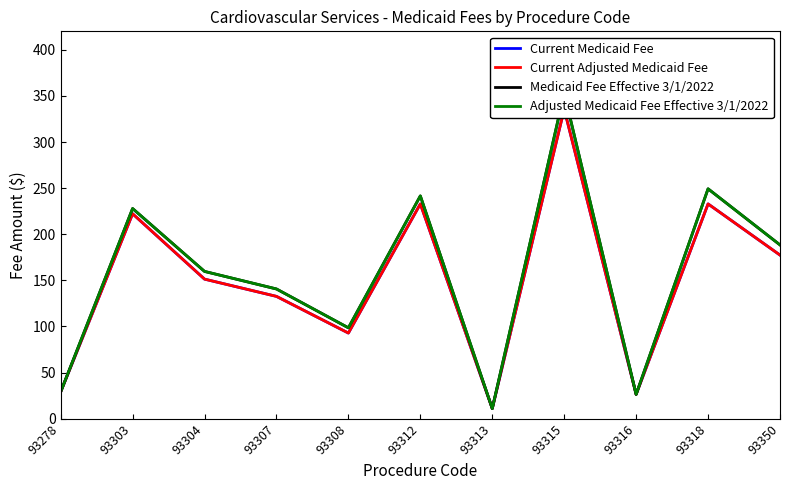

Is it true that Adjusted Medicaid Fee Effective 3/1/2022 equals 29.1 at 93278?

True